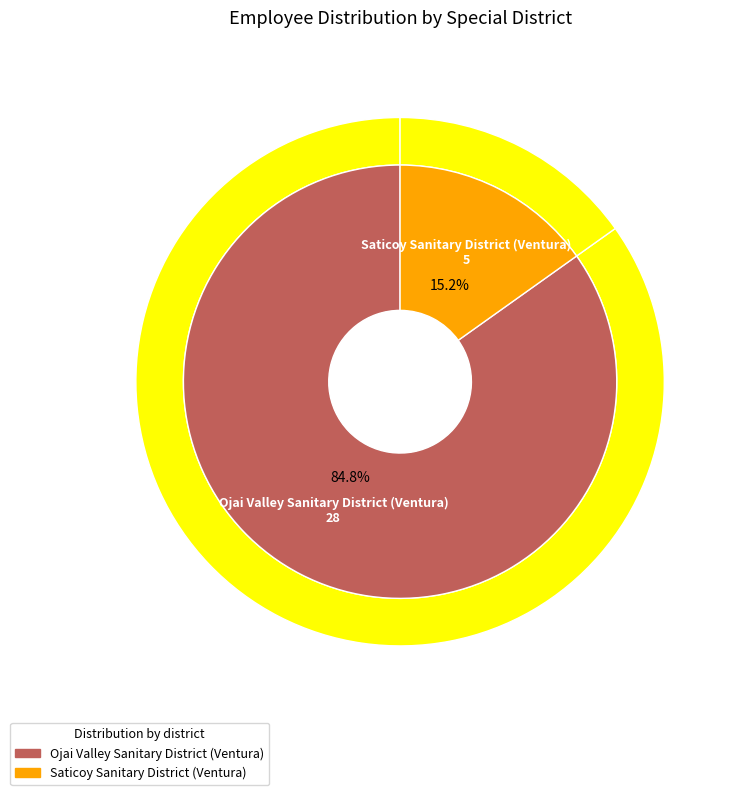

What is the smallest slice in the pie chart?

Saticoy Sanitary District (Ventura)